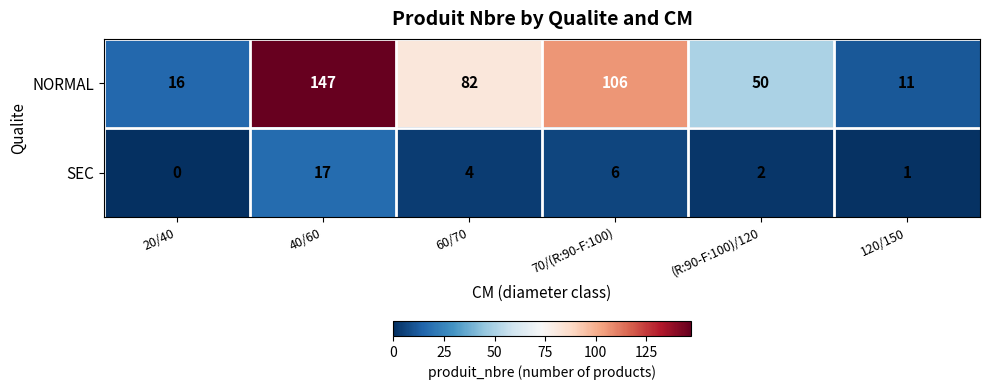

Reading right to left, transcribe all the data shown in this chart.

NORMAL: 11	50	106	82	147	16
SEC: 1	2	6	4	17	0